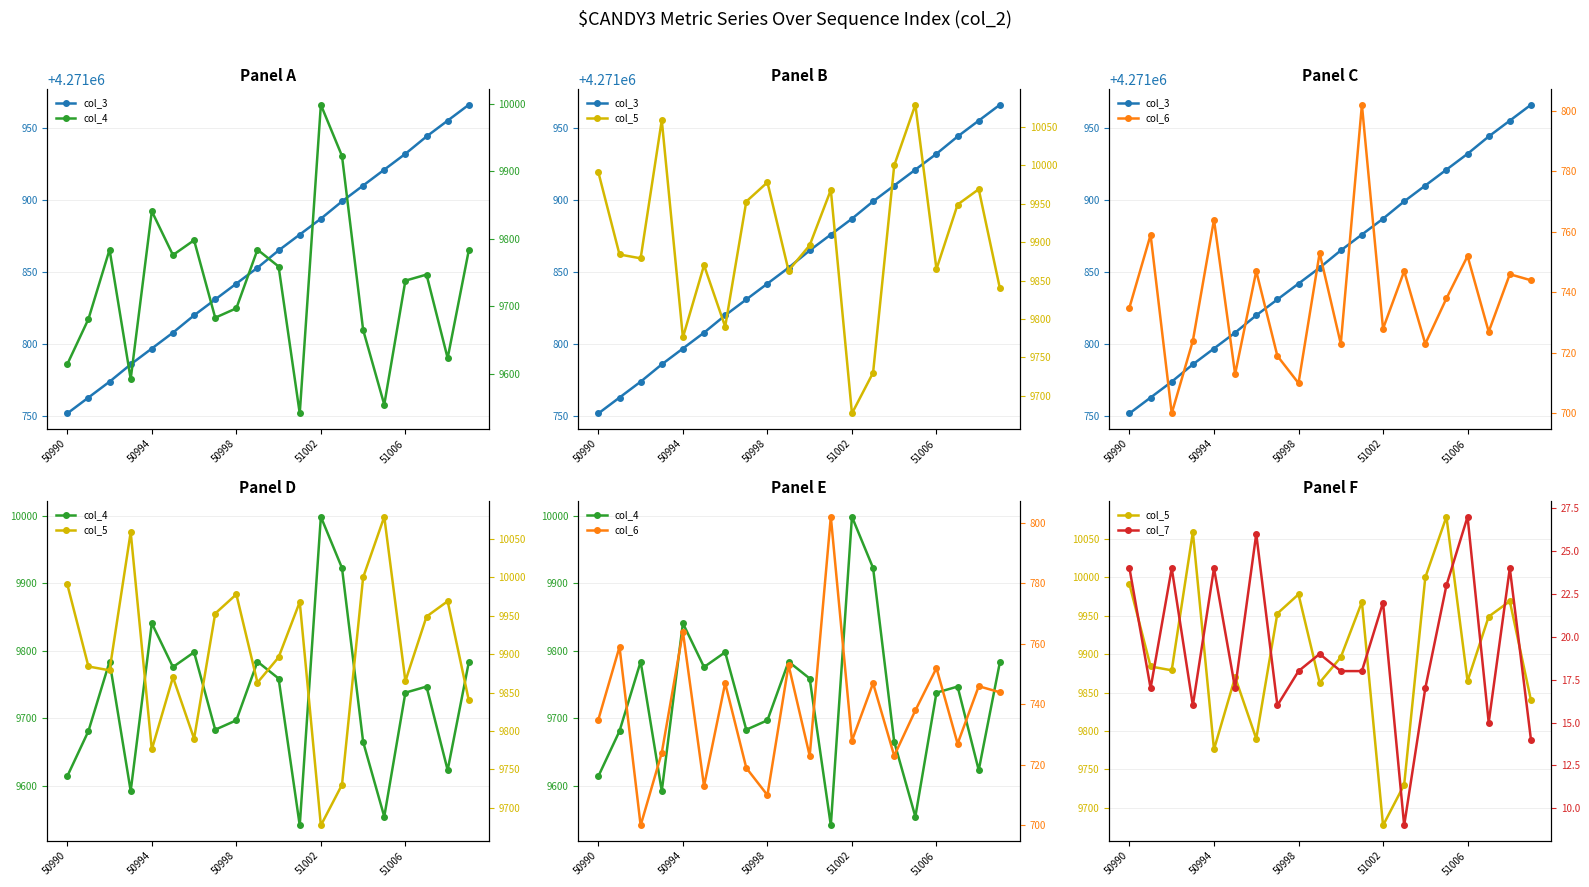

The value of col_7 at 13 is 2. True or false?

False